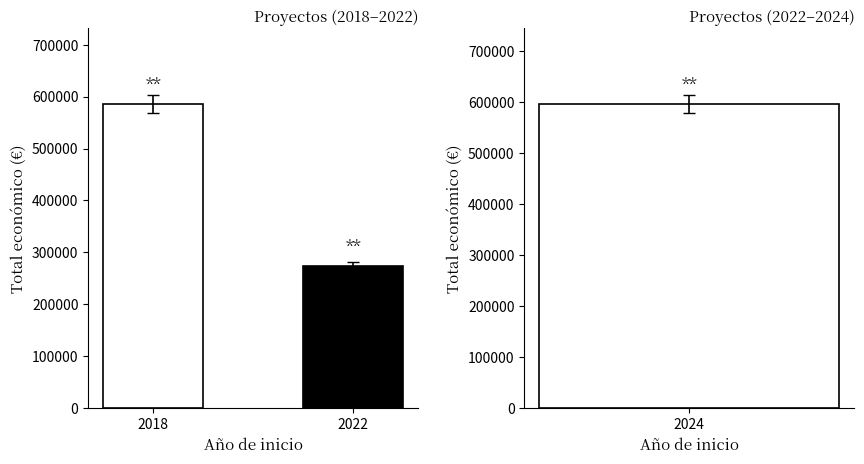

Which has a higher value, 2018 or 2022?

2018